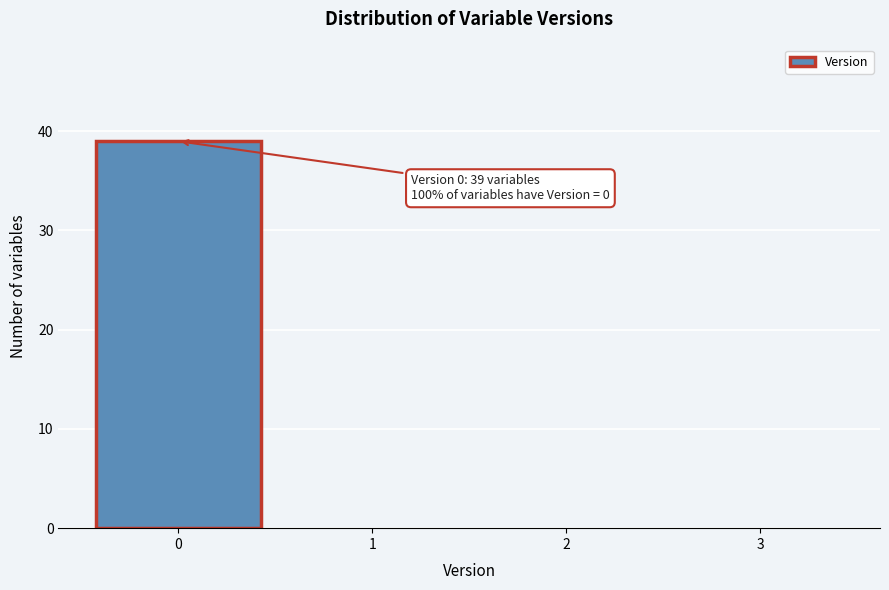

Over which range of the x-axis is the bar tallest?

-0.5 to 0.5